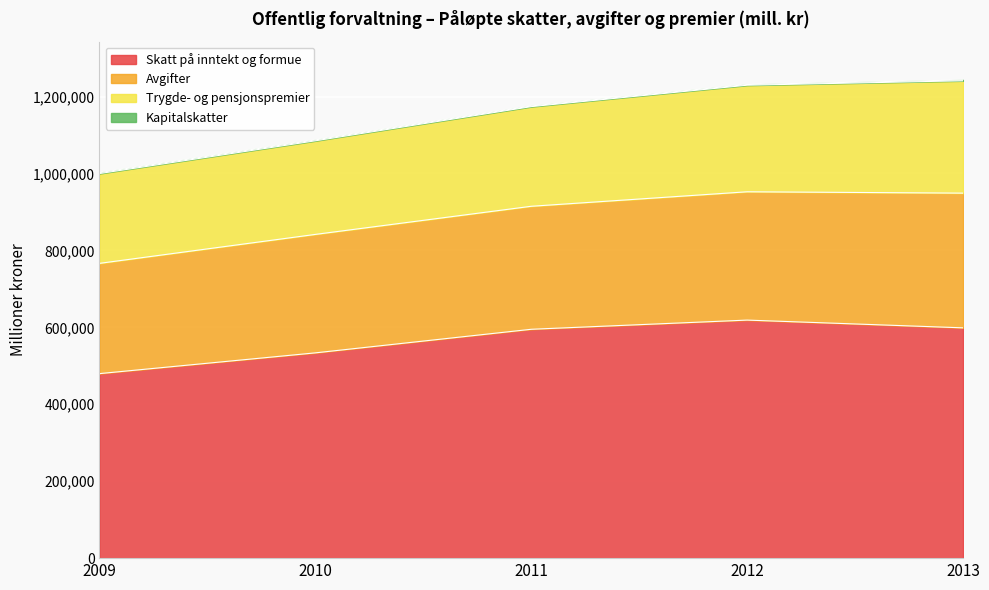

True or false: Skatt på inntekt og formue has more than 0 points higher than both neighbors.

True